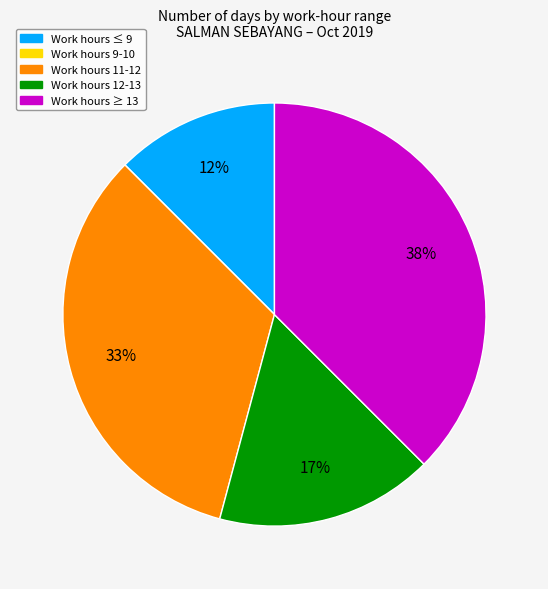

Is there a majority slice in this chart?

No